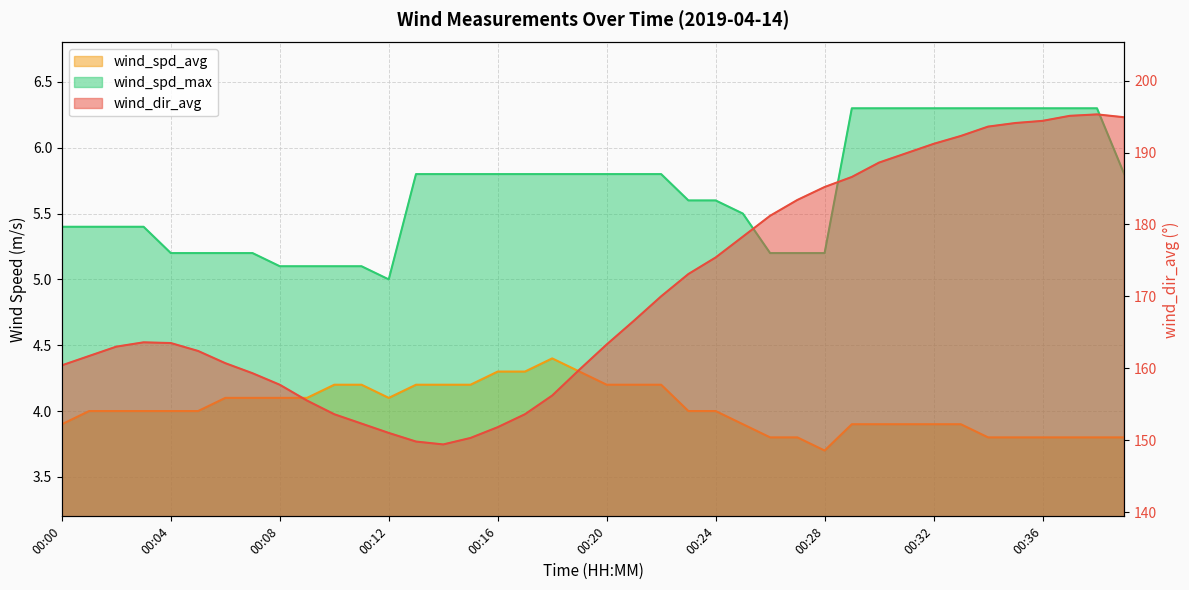

List the labels in order of wind_spd_avg value, smallest first.

00:28, 00:26, 00:27, 00:34, 00:35, 00:36, 00:37, 00:38, 00:39, 00:00, 00:25, 00:29, 00:30, 00:31, 00:32, 00:33, 00:01, 00:02, 00:03, 00:04, 00:05, 00:23, 00:24, 00:06, 00:07, 00:08, 00:09, 00:12, 00:10, 00:11, 00:13, 00:14, 00:15, 00:20, 00:21, 00:22, 00:16, 00:17, 00:19, 00:18